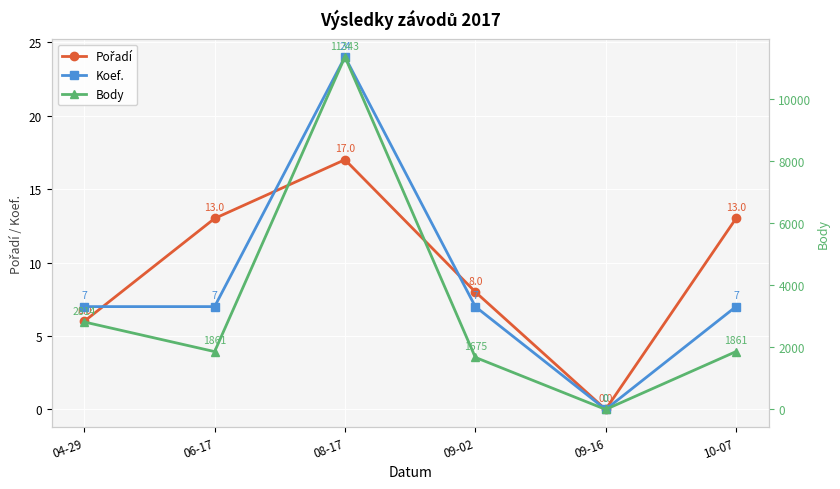

How many values in Body are above zero?

5